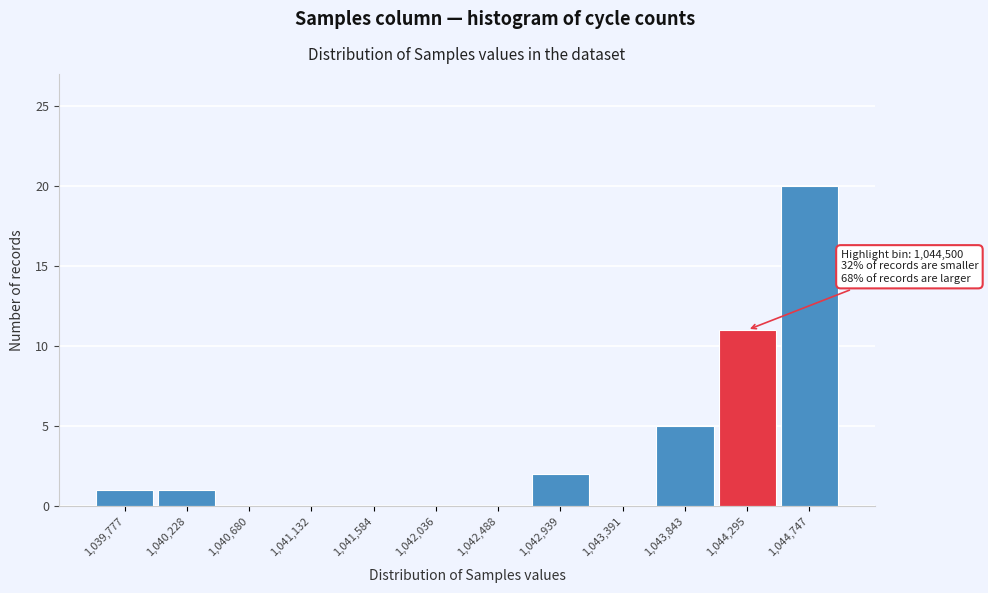

Reading left to right, list all the values displayed in this chart.

1,039,777=1	1,040,228=1	1,040,680=0	1,041,132=0	1,041,584=0	1,042,036=0	1,042,488=0	1,042,939=2	1,043,391=0	1,043,843=5	1,044,295=11	1,044,747=20